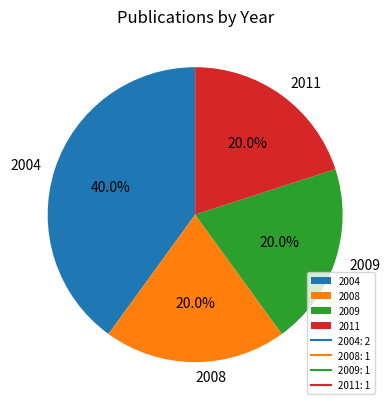

Approximately how many times larger is the value at 2011 compared to 2008?

1.0